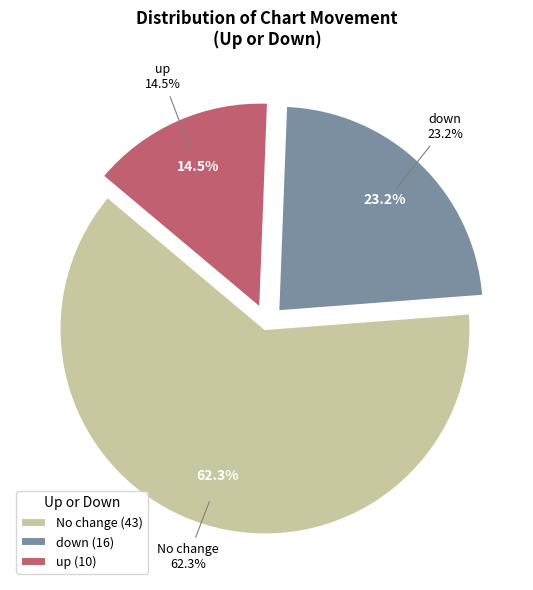

Is up the majority of the pie?

No